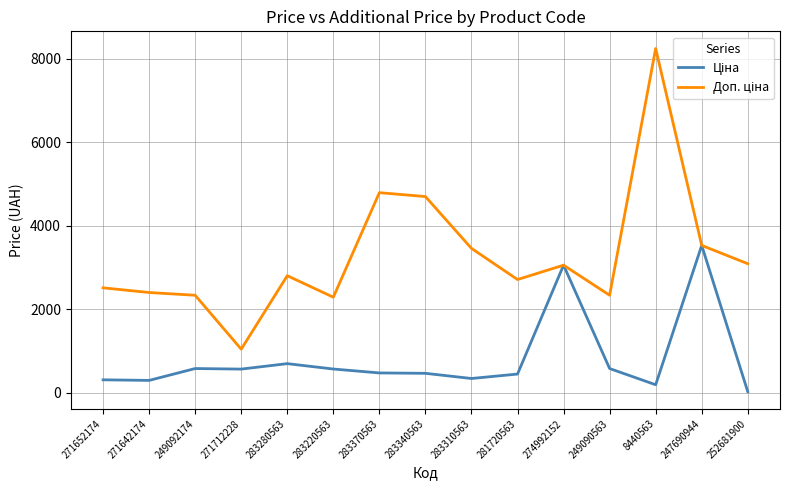

What is the total value across all series at 283340563?

5173.1